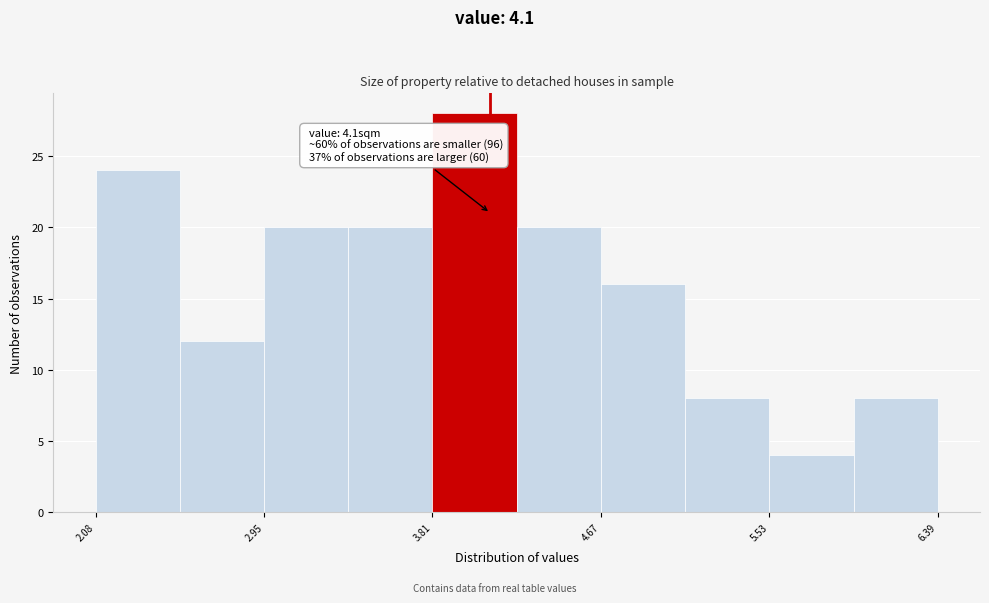

Which range on the x-axis has the tallest bar?

3.8 to 4.2